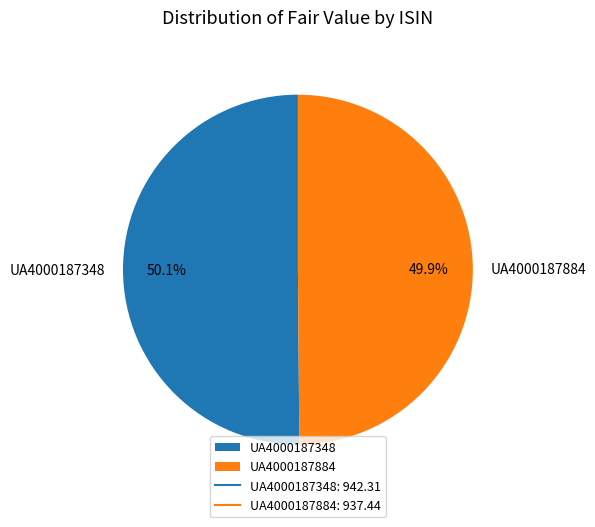

Count the number of slices in the pie.

2